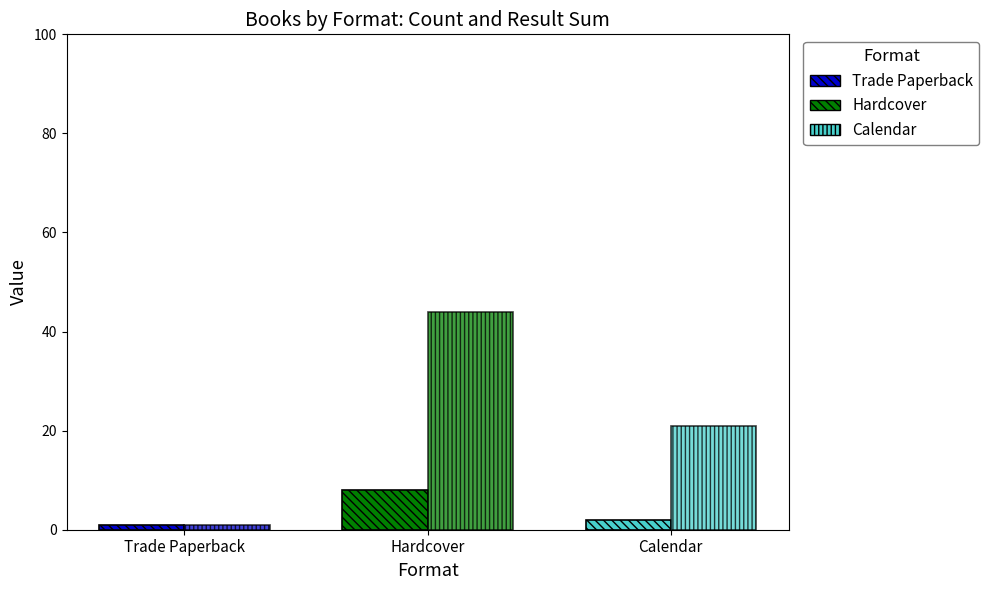

Are the bars horizontal?

No